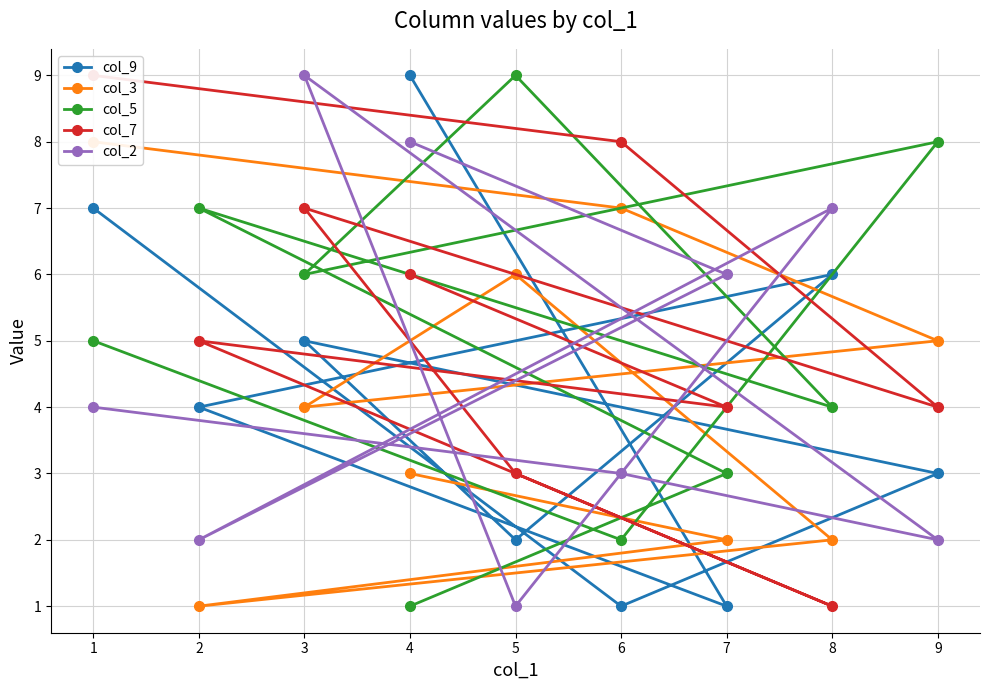

The value of col_2 at 7 is 11. True or false?

False